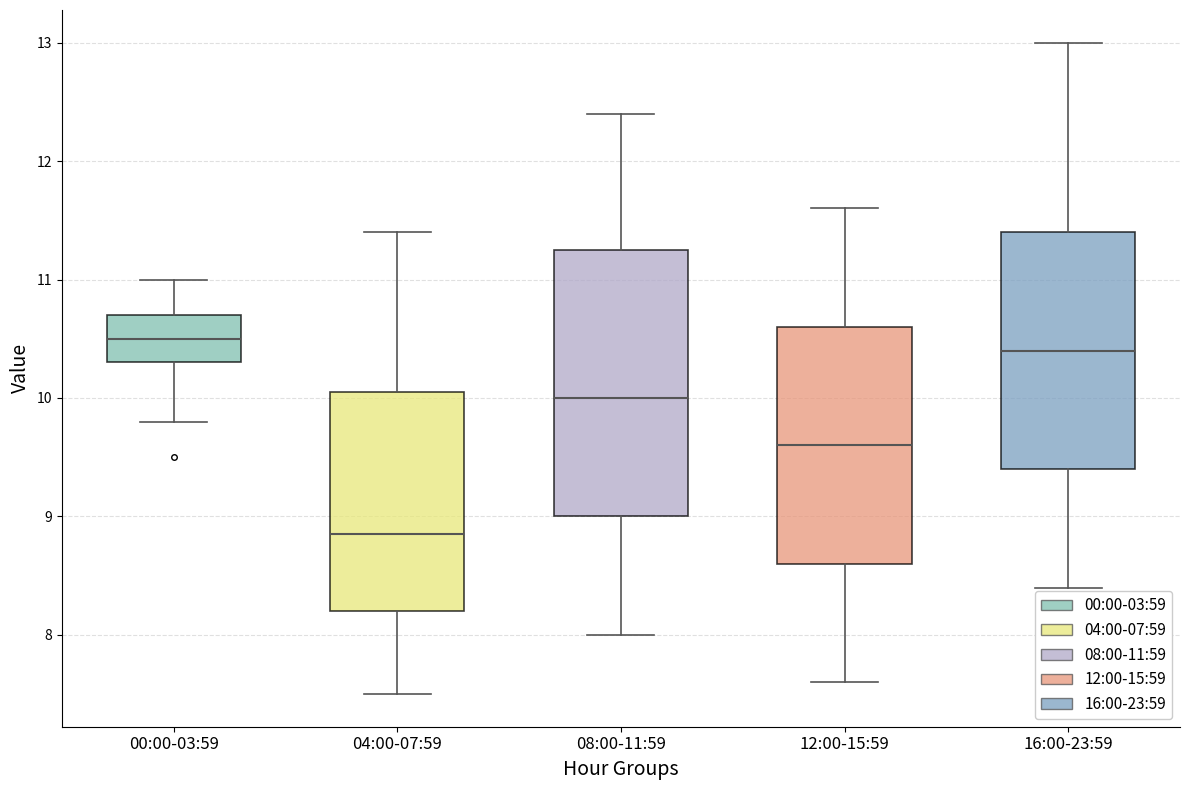

Reading left to right, transcribe this box plot: for each box, give where its median line is, the range the box spans, and where its two whiskers end, as read against the y-axis. The values are not printed on the chart, so give them approximately, as read against the axis.

00:00-03:59: median 10.5, box 10.3 to 10.7, whiskers 9.8 to 11.0
04:00-07:59: median 8.9, box 8.2 to 10.1, whiskers 7.5 to 11.4
08:00-11:59: median 10.0, box 9.0 to 11.3, whiskers 8.0 to 12.4
12:00-15:59: median 9.6, box 8.6 to 10.6, whiskers 7.6 to 11.6
16:00-23:59: median 10.4, box 9.4 to 11.4, whiskers 8.4 to 13.0